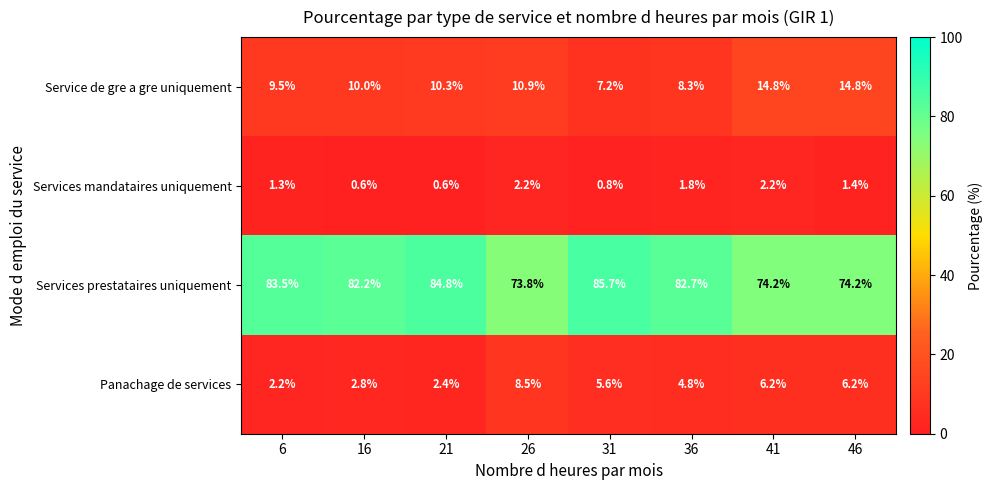

What is the minimum value shown in the chart?

0.6